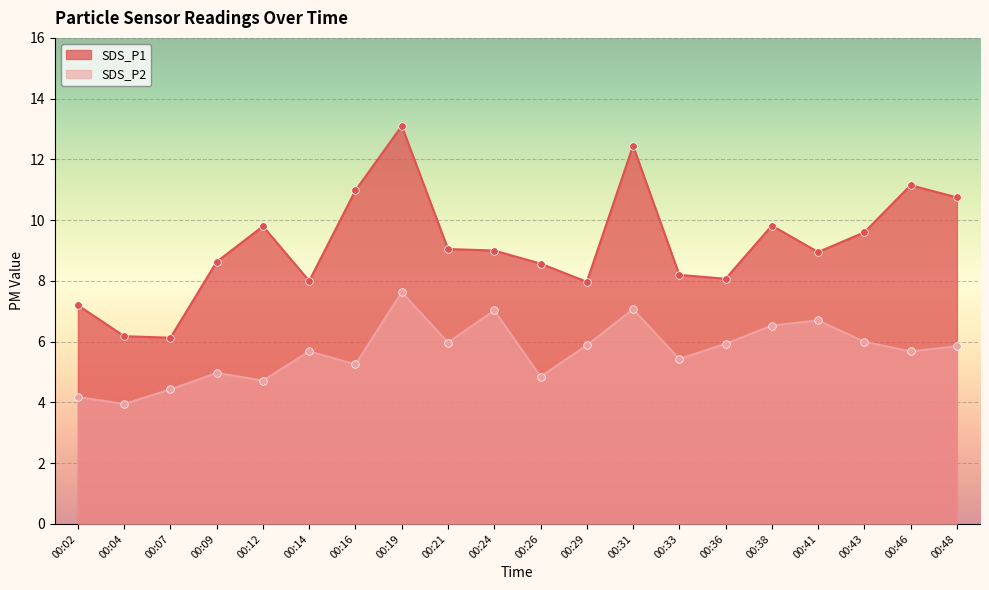

What are all the series names shown in the legend?

SDS_P1, SDS_P2